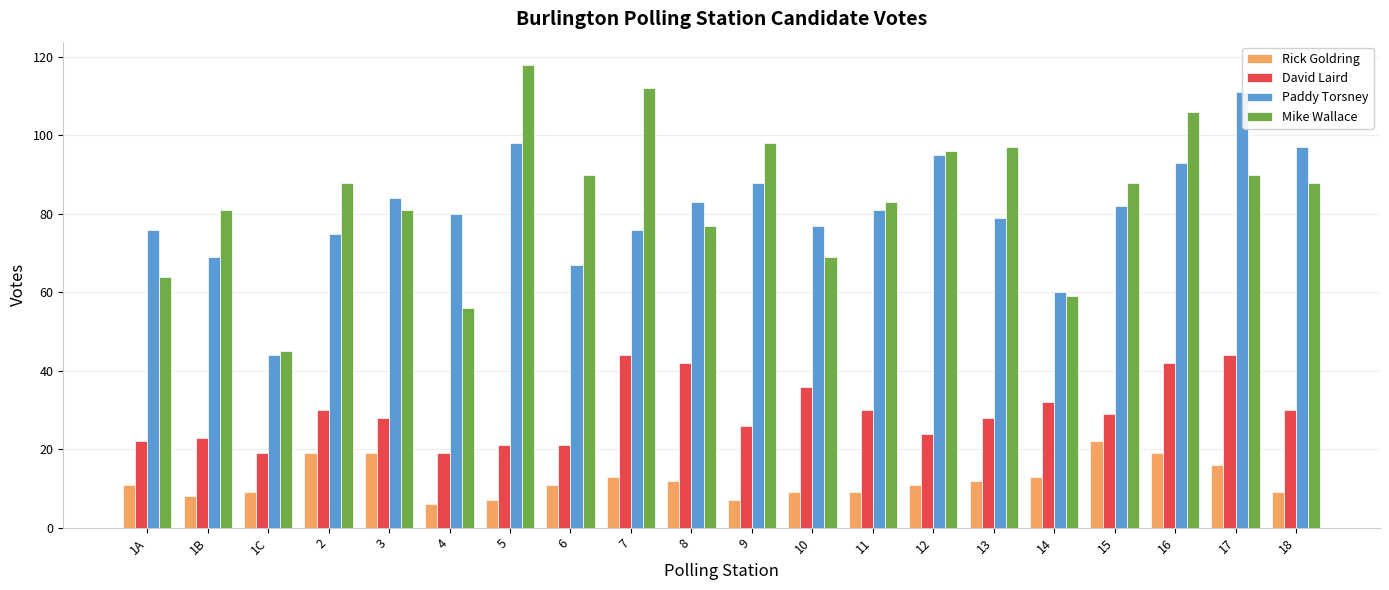

What is the label of the 9th bar from the left?

7